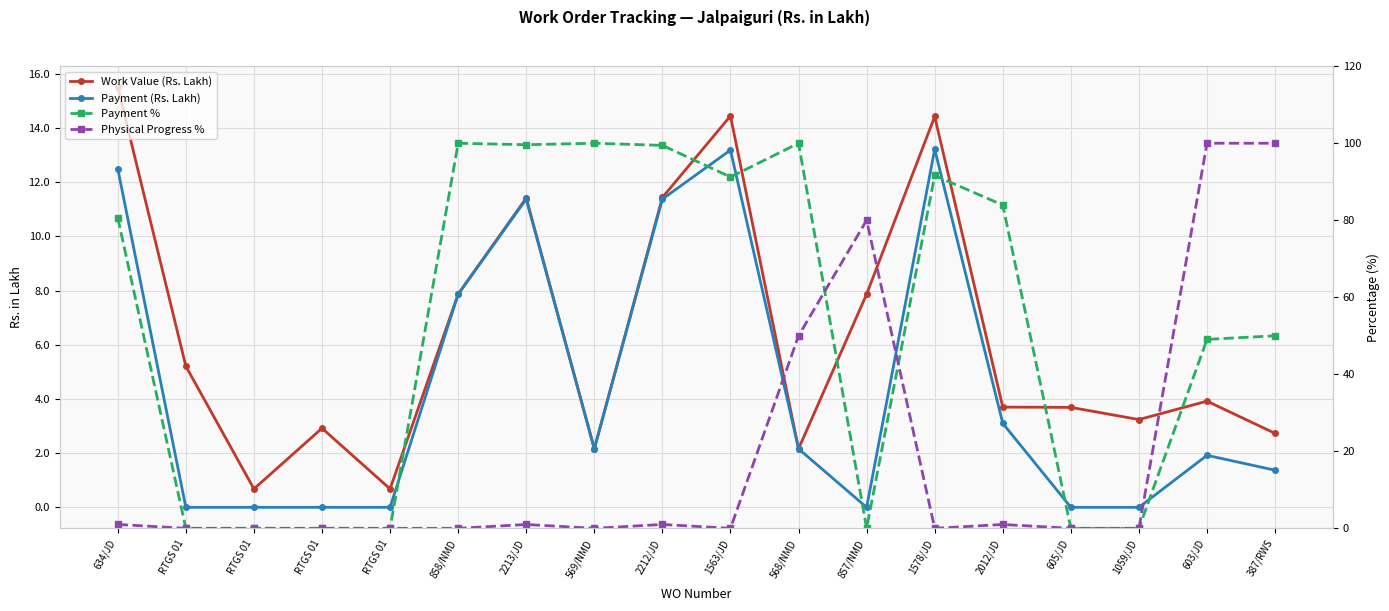

What is the sum of the Work Value (Rs. Lakh) values at RTGS 01 and 605/JD?

4.4